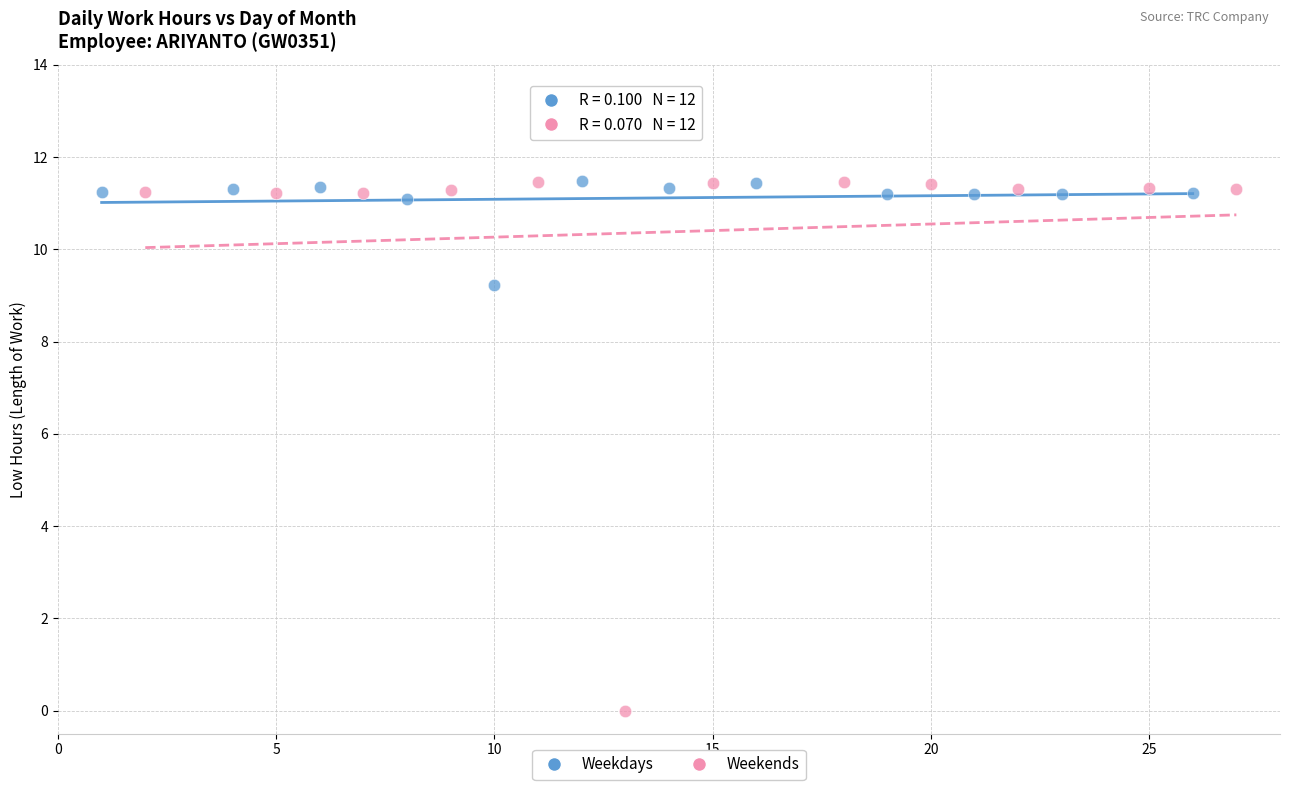

Which series has the largest Y range (max minus min)?

Weekends